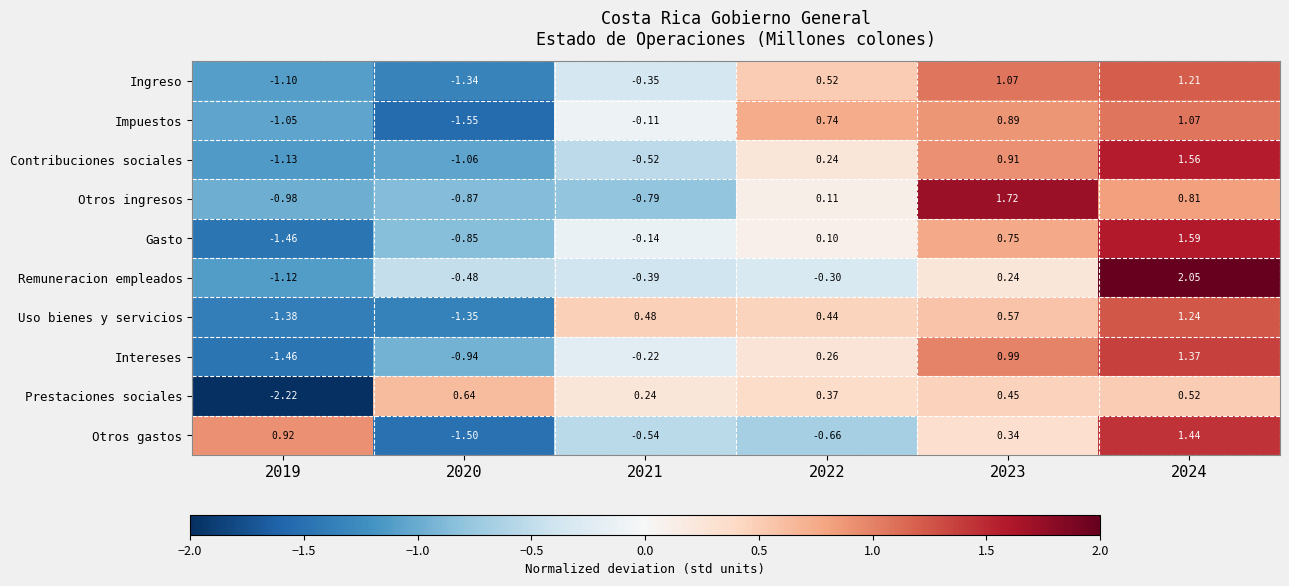

Which series has the largest total across all categories?

Ingreso